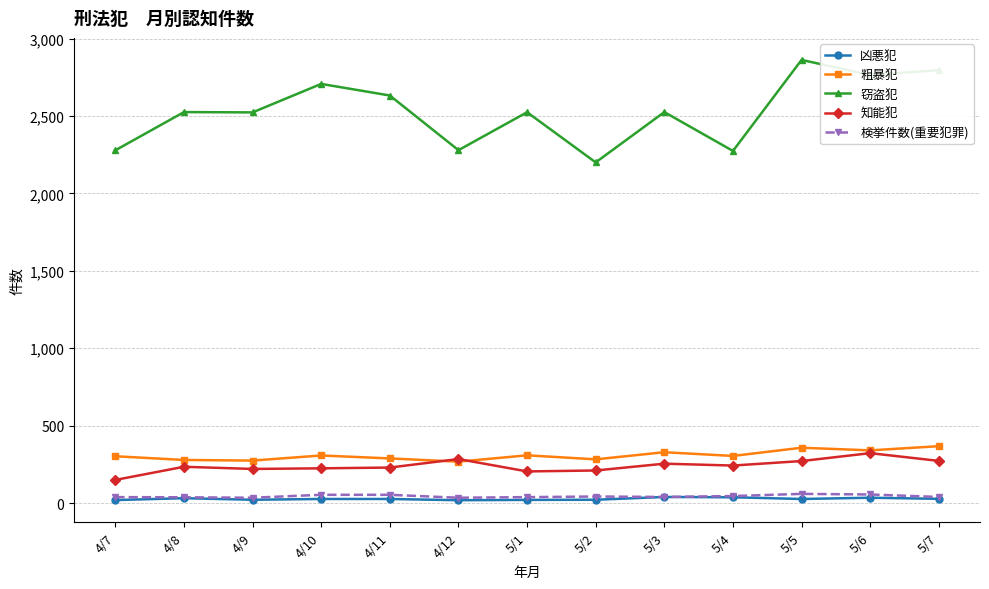

Is it true that 窃盗犯 equals 4896 at 5/7?

False